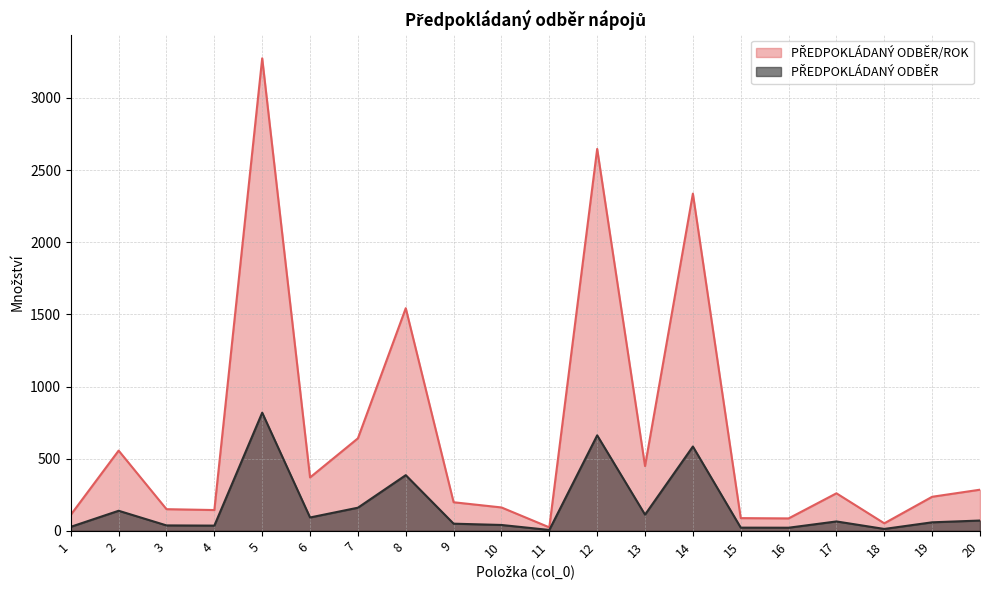

True or false: PŘEDPOKLÁDANÝ ODBĚR has a value of 27.8 at 1.

True